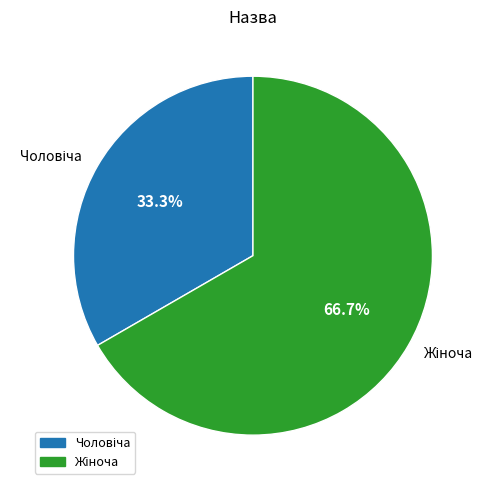

Is there any slice that represents more than half of the pie?

Yes